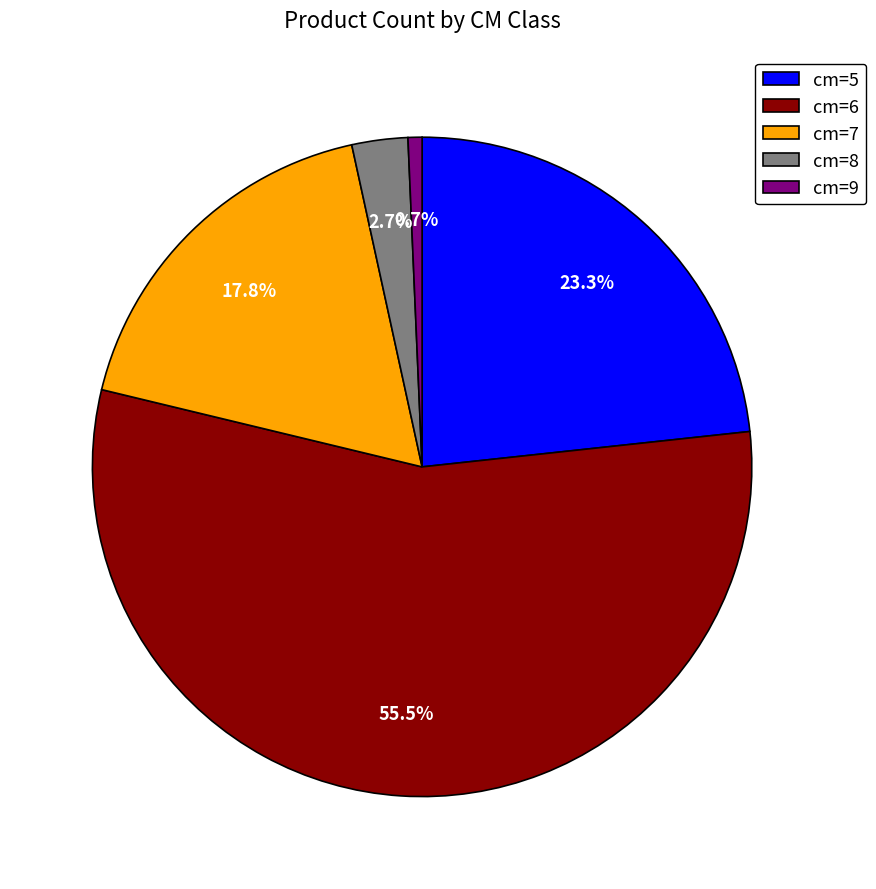

Which has a higher value, cm=9 or cm=8?

cm=8